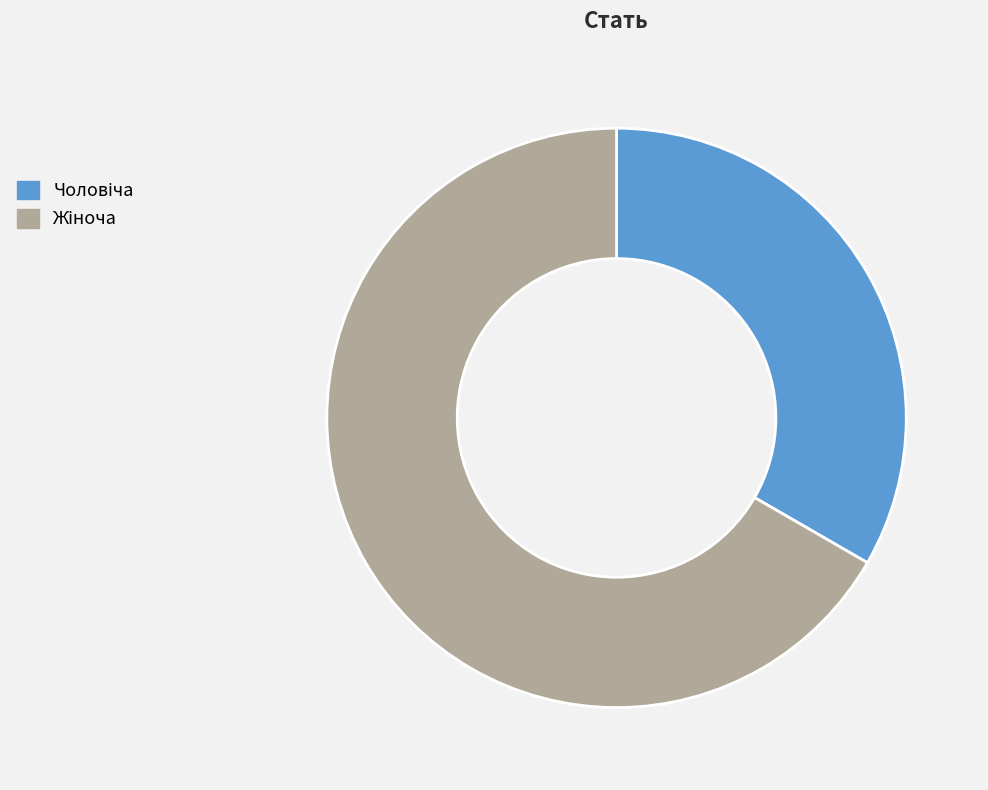

Does any single category account for the majority?

Yes